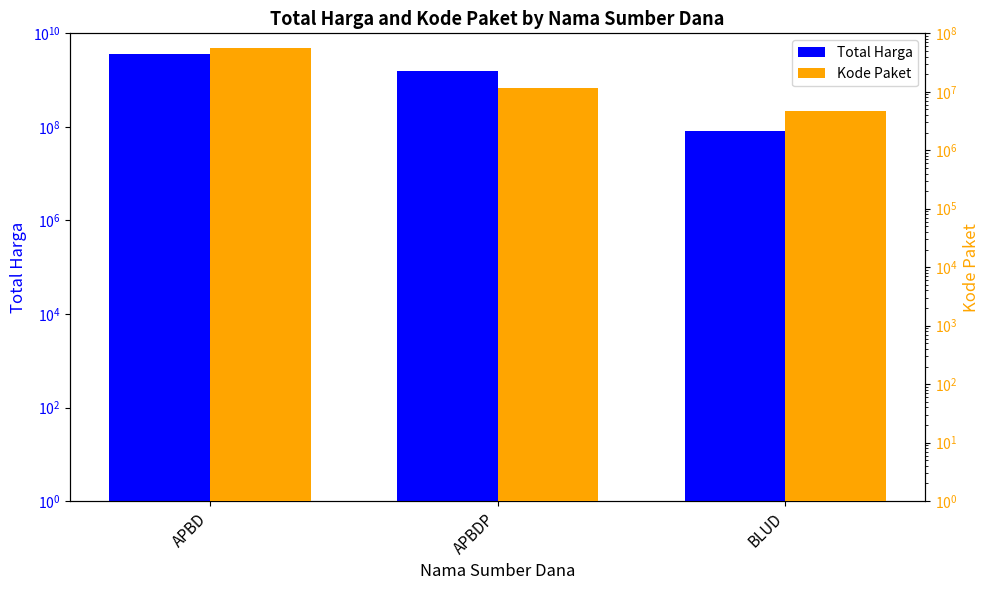

What is the difference between the maximum and minimum values in the Total Harga series?

3534108960